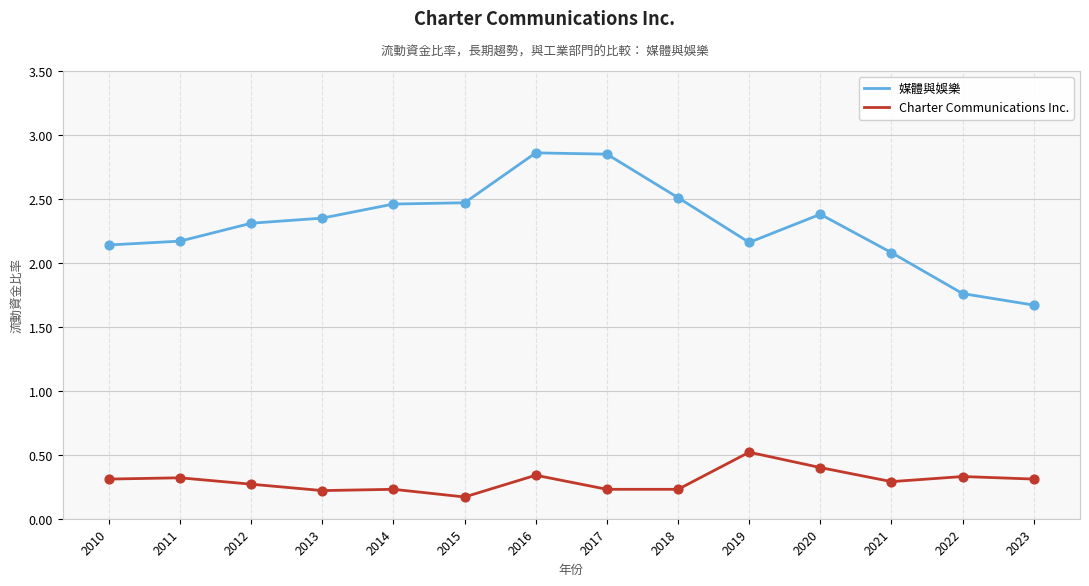

Between 2010 and 2016, which series saw the biggest shift?

媒體與娛樂